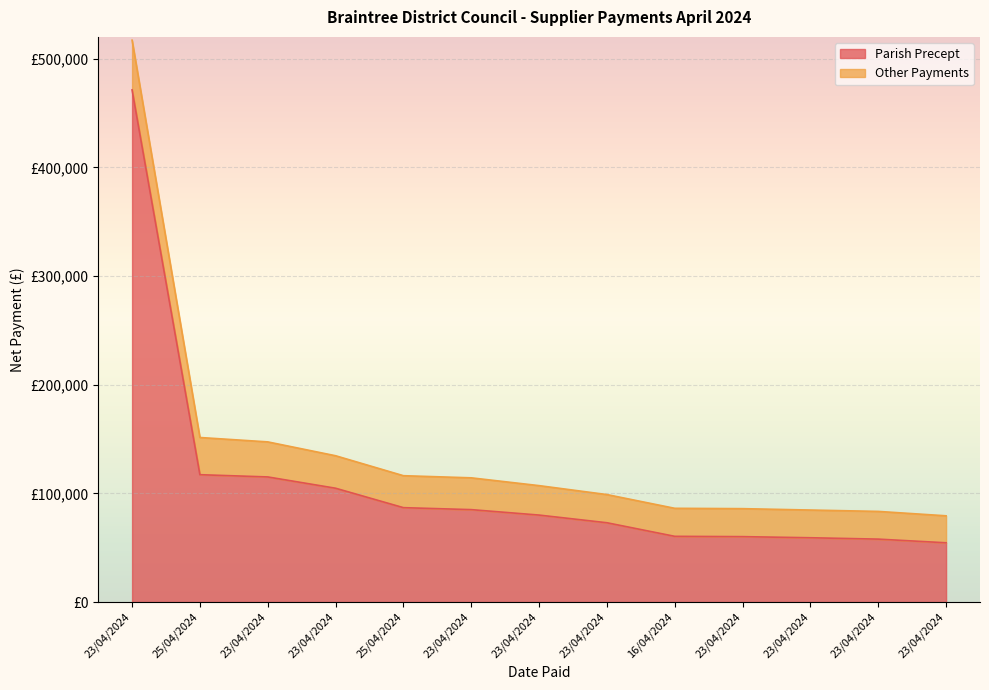

How many values exceed 80000?

6